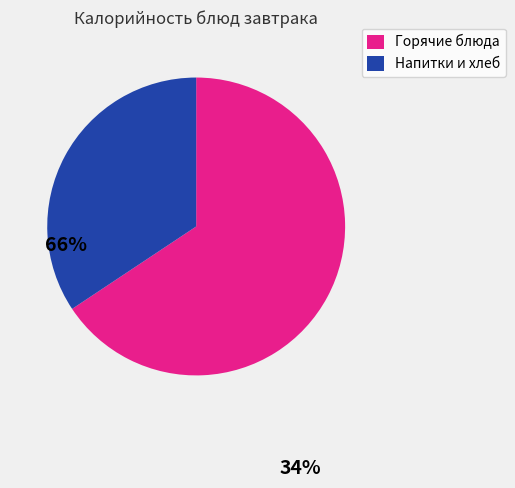

Is there a majority slice in this chart?

Yes